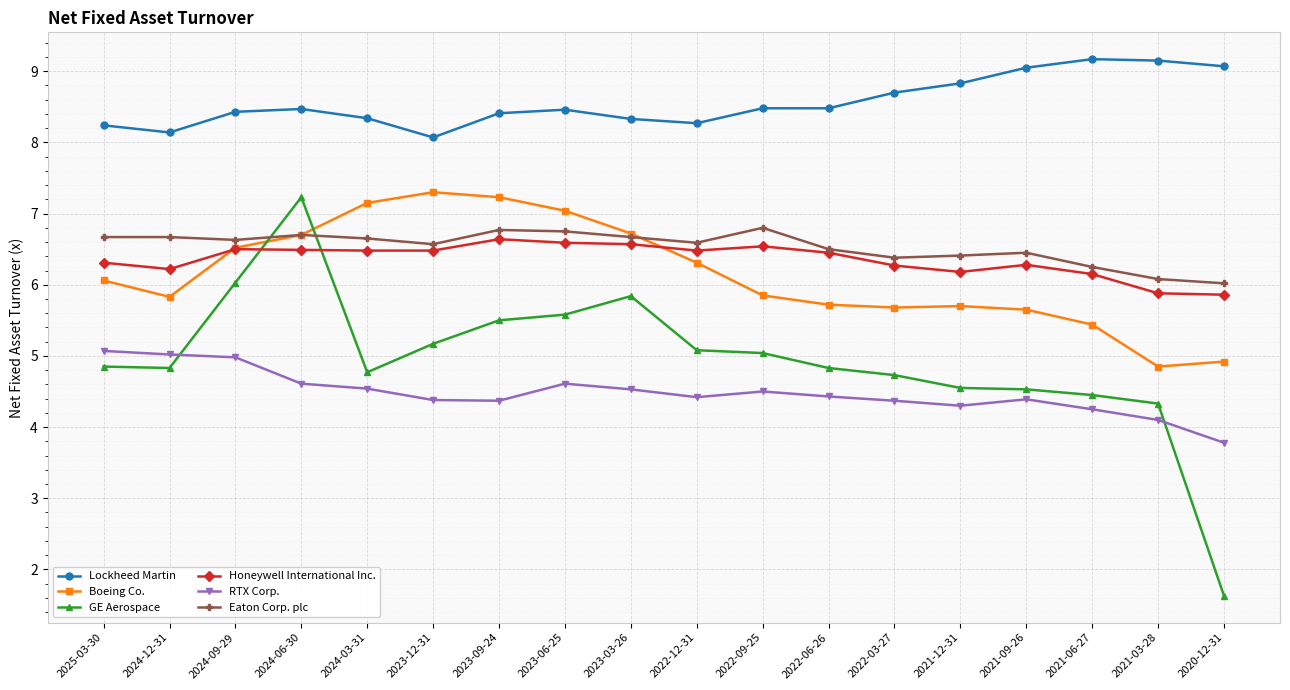

What is the difference between the Honeywell International Inc. values at 2022-09-25 and 2024-12-31?

0.3